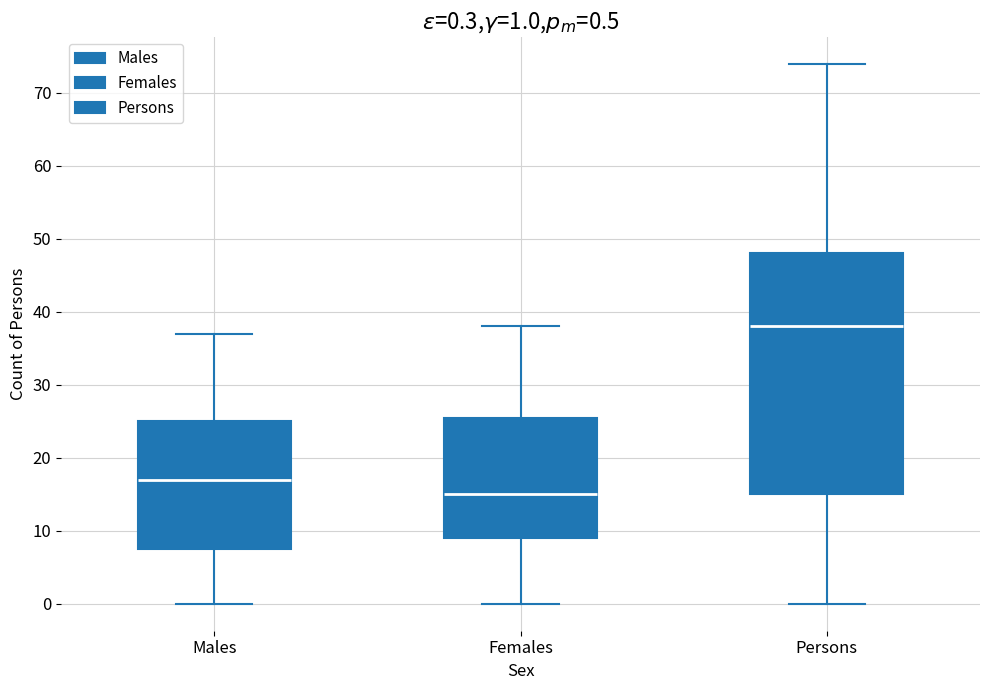

Which box's median line is the lowest?

Females